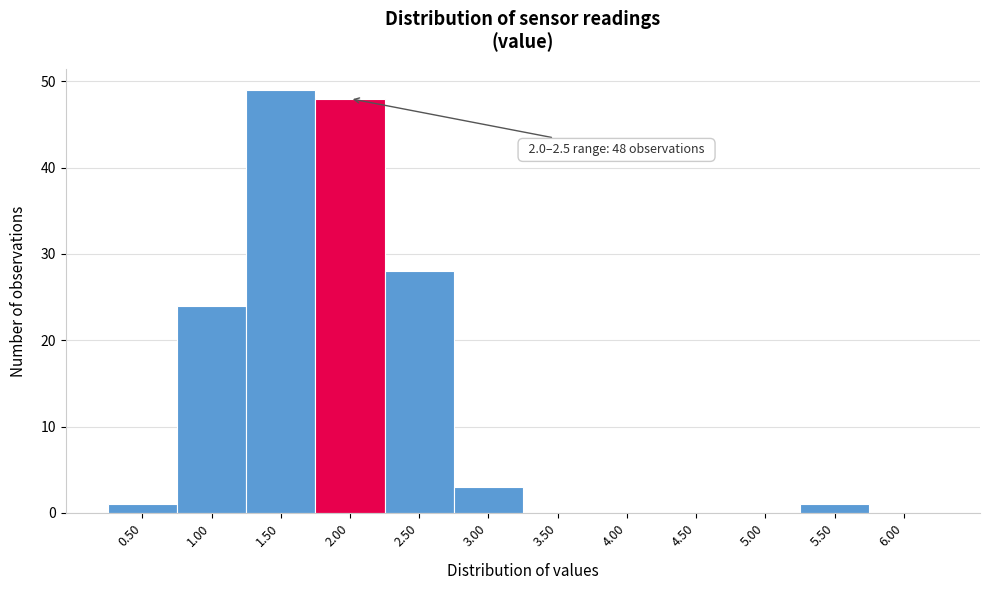

Reading left to right, list all the values displayed in this chart.

0.50=1	1.00=24	1.50=49	2.00=48	2.50=28	3.00=3	3.50=0	4.00=0	4.50=0	5.00=0	5.50=1	6.00=0